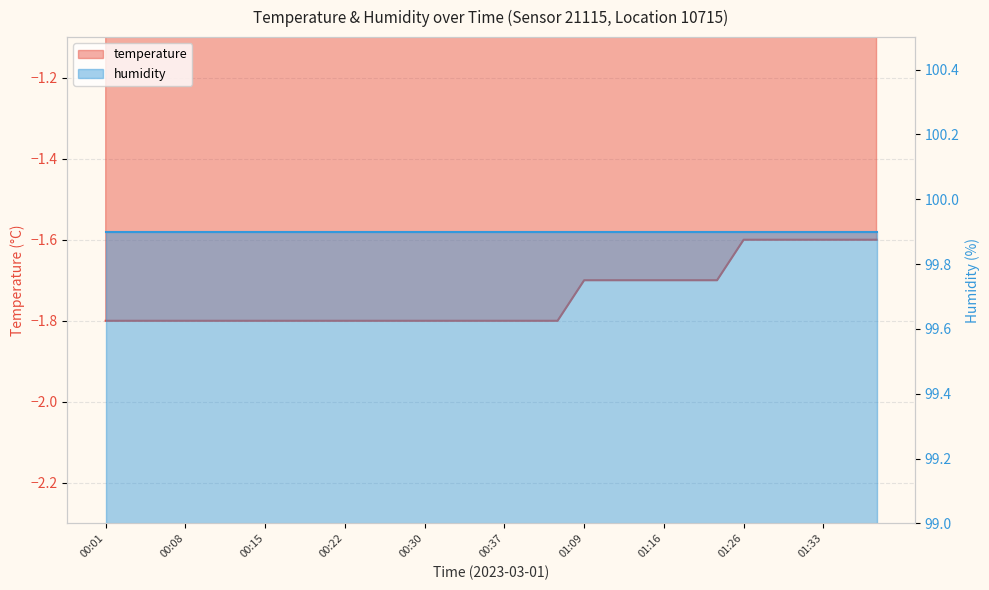

List the labels in order of value, largest first.

01:26, 01:28, 01:31, 01:33, 01:36, 01:38, 01:09, 01:11, 01:14, 01:16, 01:19, 01:23, 00:01, 00:03, 00:05, 00:08, 00:10, 00:13, 00:15, 00:18, 00:20, 00:22, 00:25, 00:27, 00:30, 00:32, 00:35, 00:37, 00:39, 00:42